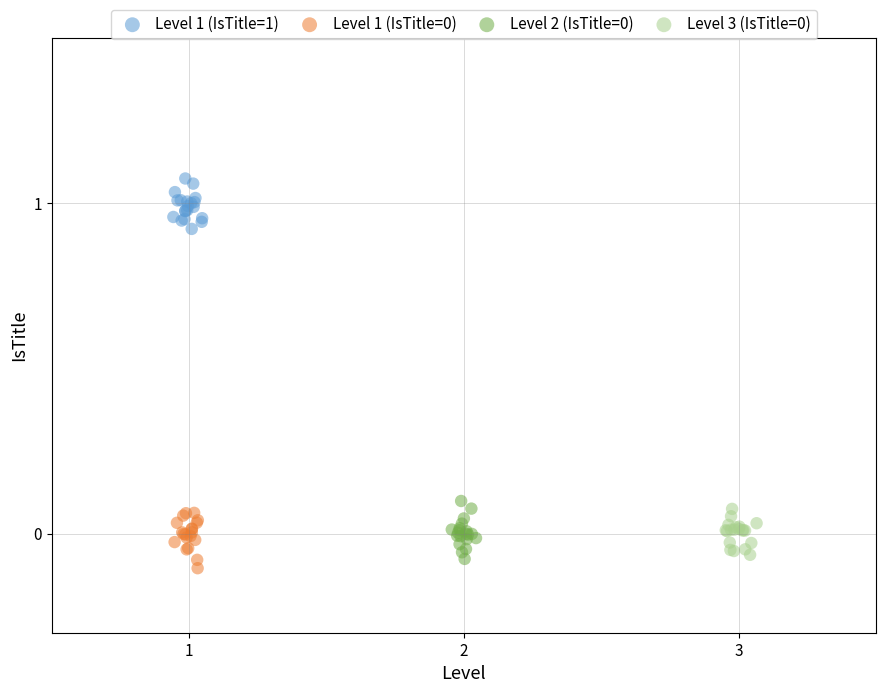

Which series reaches the maximum Y coordinate?

Level 1 (IsTitle=1)